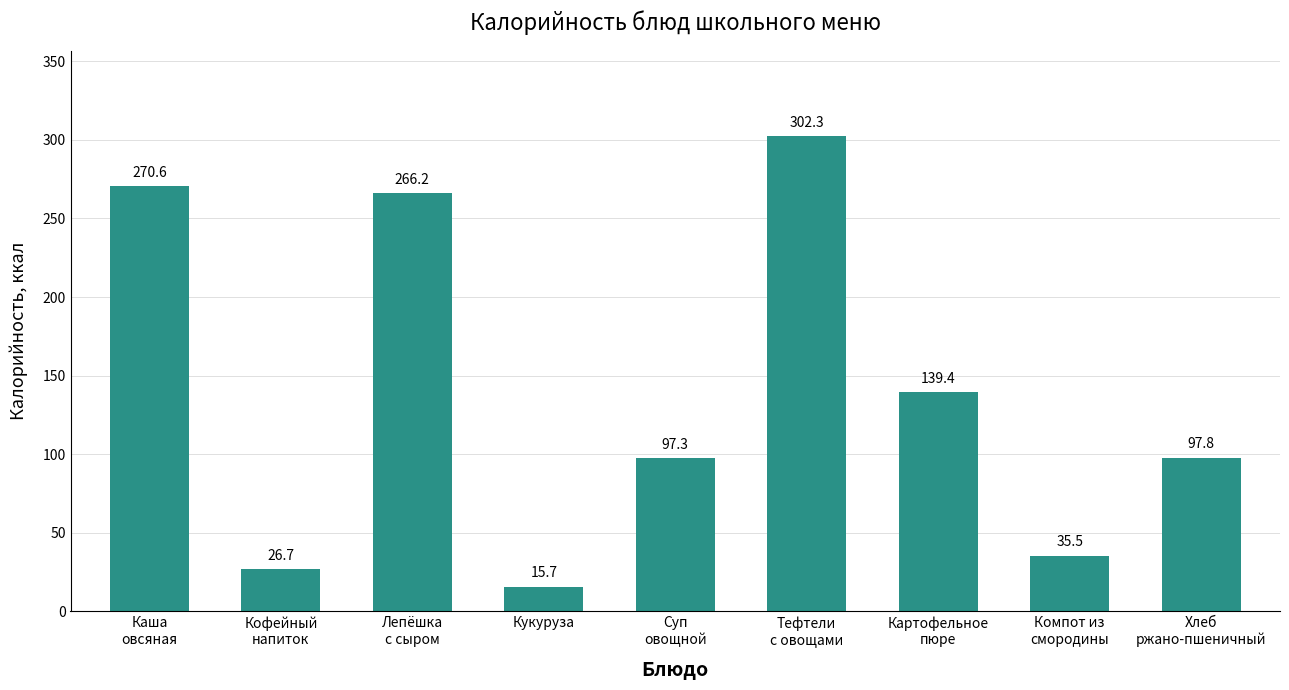

Approximately how many times larger is the value at Картофельное
пюре compared to Компот из
смородины?

3.9